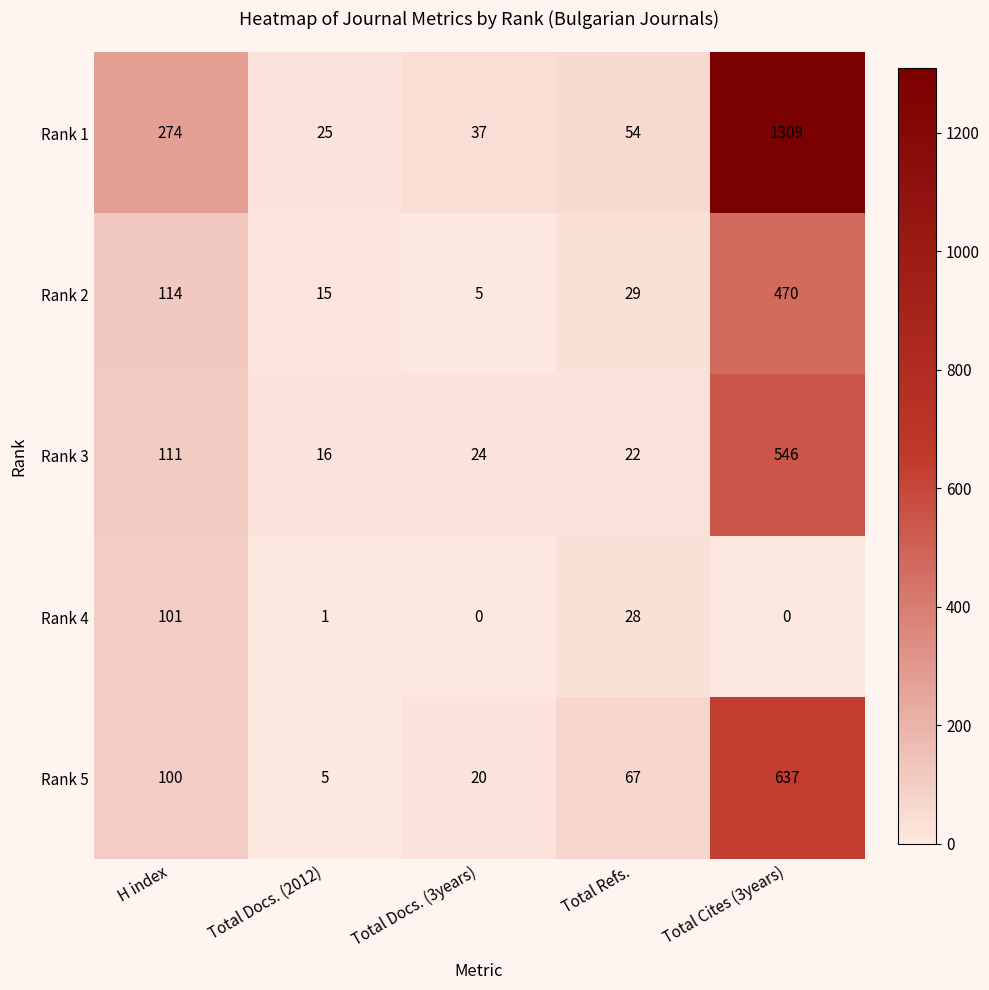

Reading left to right, transcribe all the data shown in this chart.

Rank 1: 274	25	37	54	1309
Rank 2: 114	15	5	29	470
Rank 3: 111	16	24	22	546
Rank 4: 101	1	0	28	0
Rank 5: 100	5	20	67	637